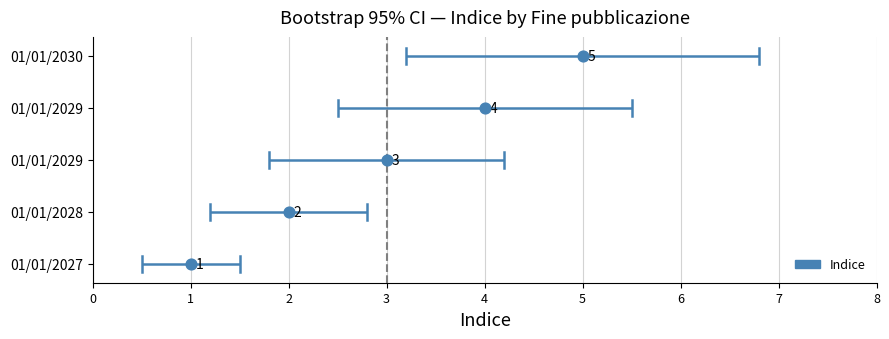

What is the ratio of the value at 01/01/2029 to the value at 01/01/2030?

0.8